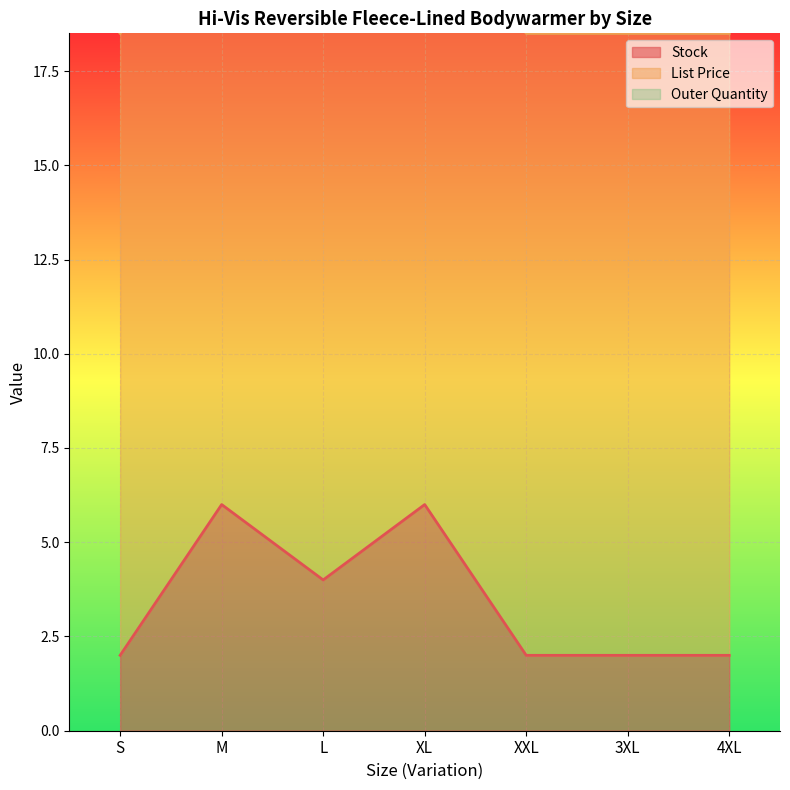

Reading left to right, transcribe all the data shown in this chart.

Stock: 2.0	6.0	4.0	6.0	2.0	2.0	2.0
List Price: 16.5	16.5	16.5	16.5	16.5	16.5	16.5
Outer Quantity: 1.0	1.0	1.0	1.0	1.0	1.0	1.0